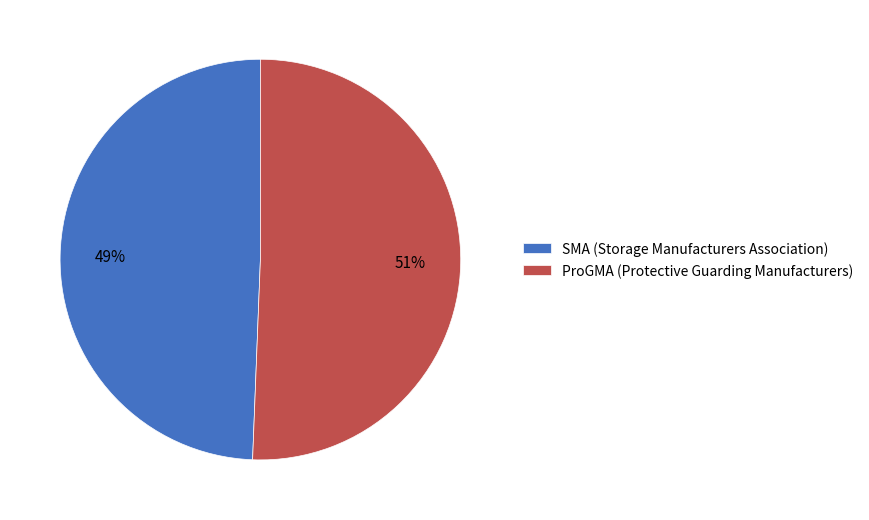

Between ProGMA (Protective Guarding Manufacturers) and SMA (Storage Manufacturers Association), which is larger?

ProGMA (Protective Guarding Manufacturers)